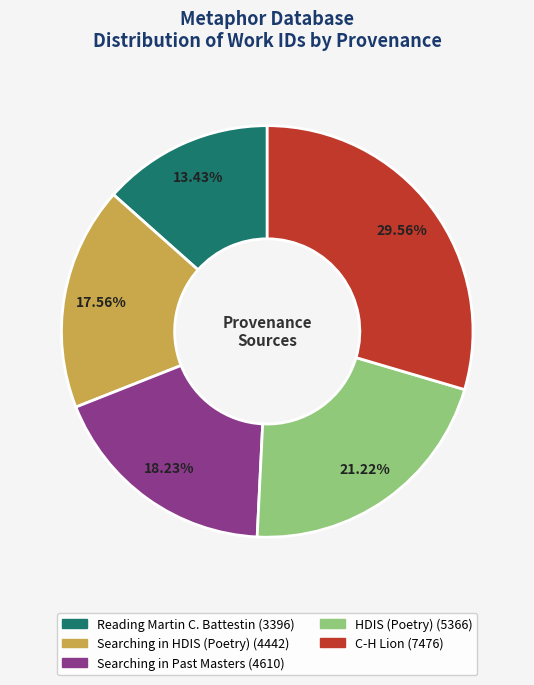

Is it true that Searching in HDIS (Poetry) is 4% of the pie?

False